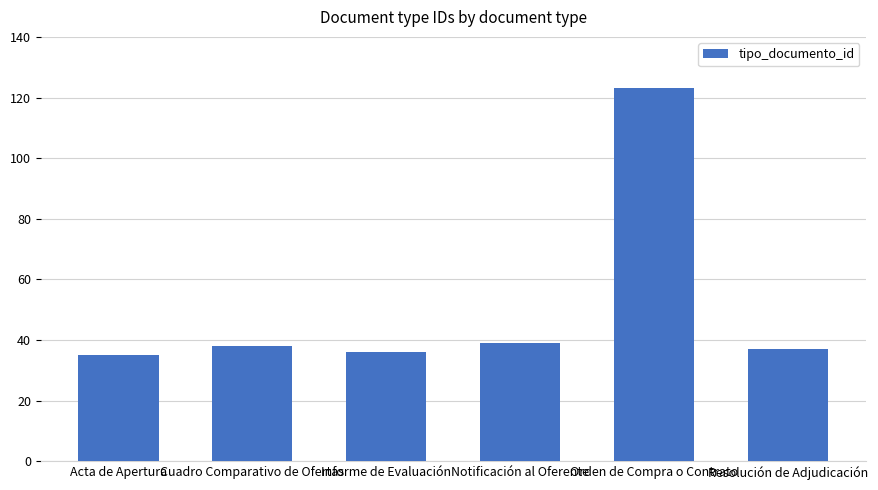

The value at Acta de Apertura is 35. True or false?

True